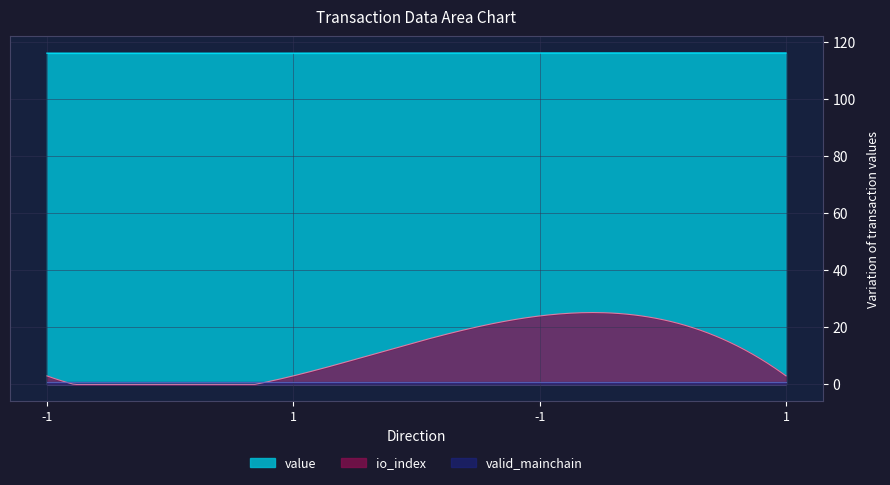

What is the sum of the value values at -1 and -1?

232.2